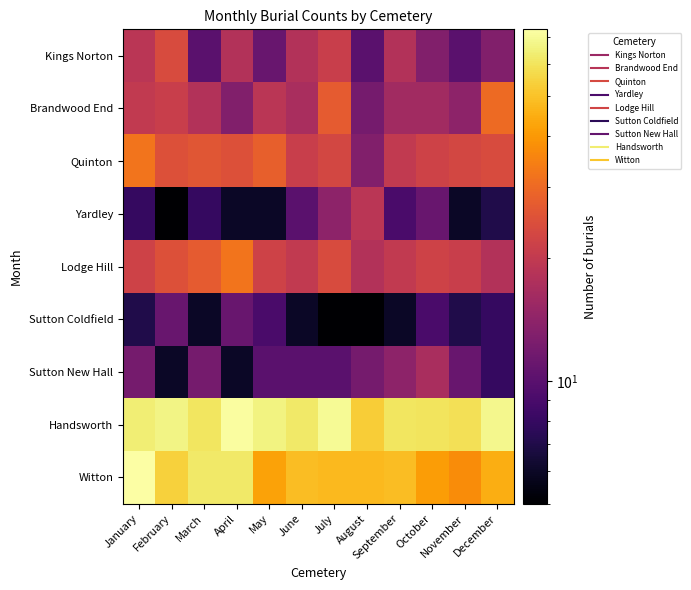

Reading left to right, list all the values displayed in this chart.

Kings Norton: January=19	February=24	March=10	April=18	May=11	June=18	July=21	August=10	September=18	October=13	November=10	December=13
Brandwood End: January=20	February=21	March=18	April=13	May=19	June=17	July=27	August=12	September=16	October=16	November=14	December=30
Quinton: January=32	February=25	March=26	April=25	May=28	June=21	July=23	August=13	September=20	October=22	November=23	December=24
Yardley: January=8	February=5	March=8	April=6	May=6	June=10	July=14	August=19	September=9	October=11	November=6	December=7
Lodge Hill: January=22	February=25	March=27	April=32	May=22	June=20	July=24	August=18	September=20	October=22	November=21	December=18
Sutton Coldfield: January=7	February=11	March=6	April=11	May=9	June=6	July=5	August=5	September=6	October=9	November=7	December=8
Sutton New Hall: January=12	February=6	March=12	April=6	May=10	June=10	July=10	August=12	September=14	October=17	November=11	December=8
Handsworth: January=64	February=67	March=61	April=72	May=66	June=62	July=70	August=53	September=61	October=60	November=59	December=68
Witton: January=73	February=54	March=62	April=62	May=42	June=49	July=48	August=48	September=49	October=41	November=37	December=45